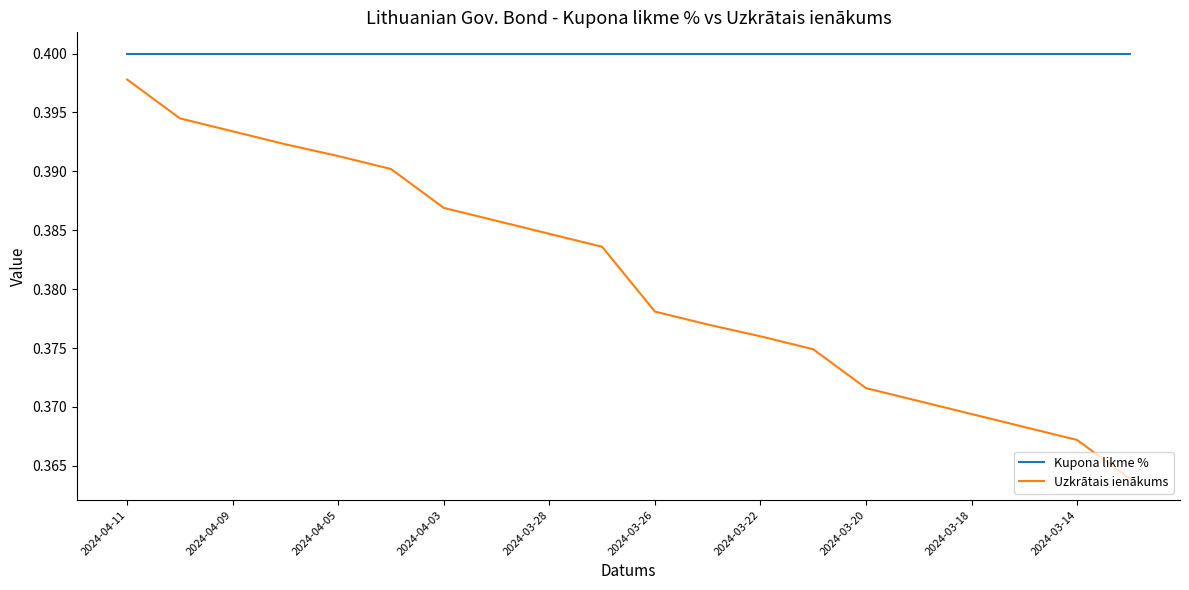

Which series has the largest total across all categories?

Kupona likme %